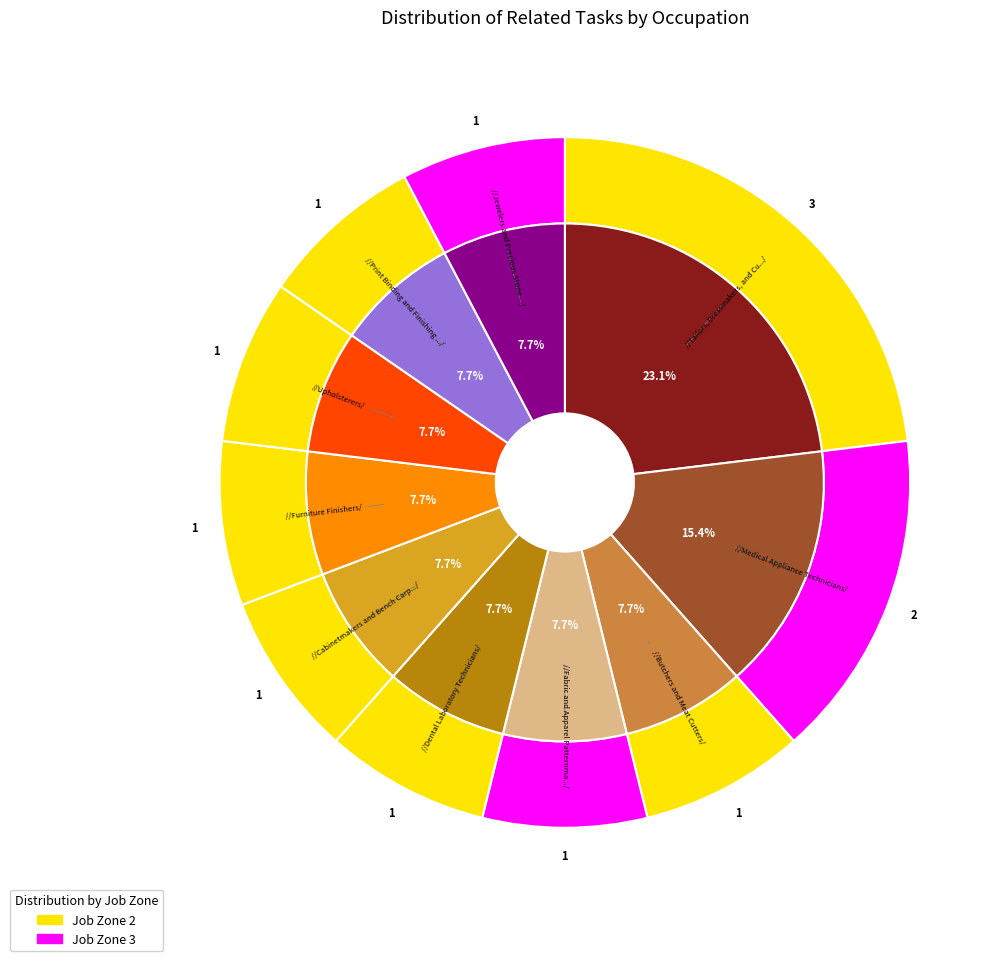

Which slice is the smallest?

Butchers and Meat Cutters